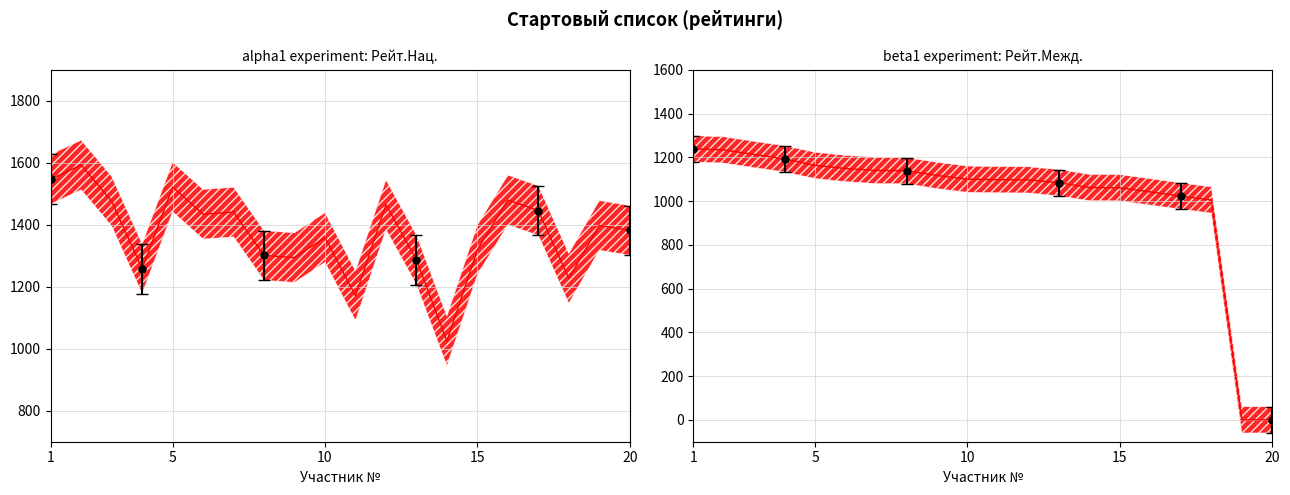

True or false: Рейт.Нац. and Рейт.Межд. intersect in this chart.

True